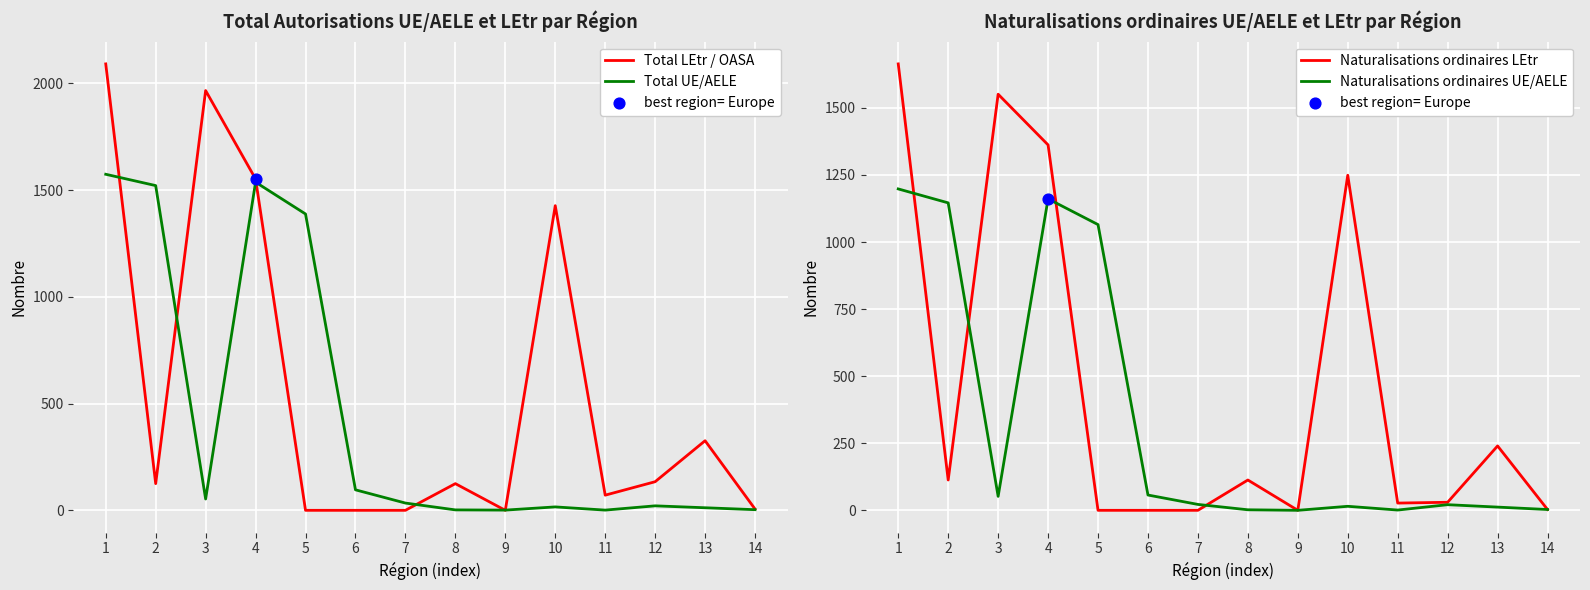

At how many categories does at least one series exceed 1233?

6